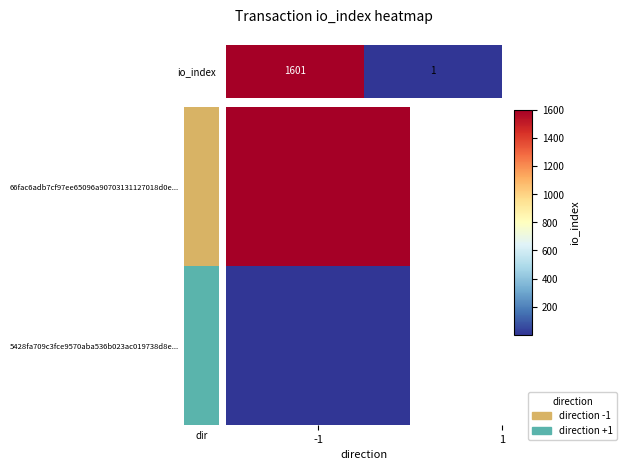

The chart shows a value of 1.0 at -1. True or false?

True